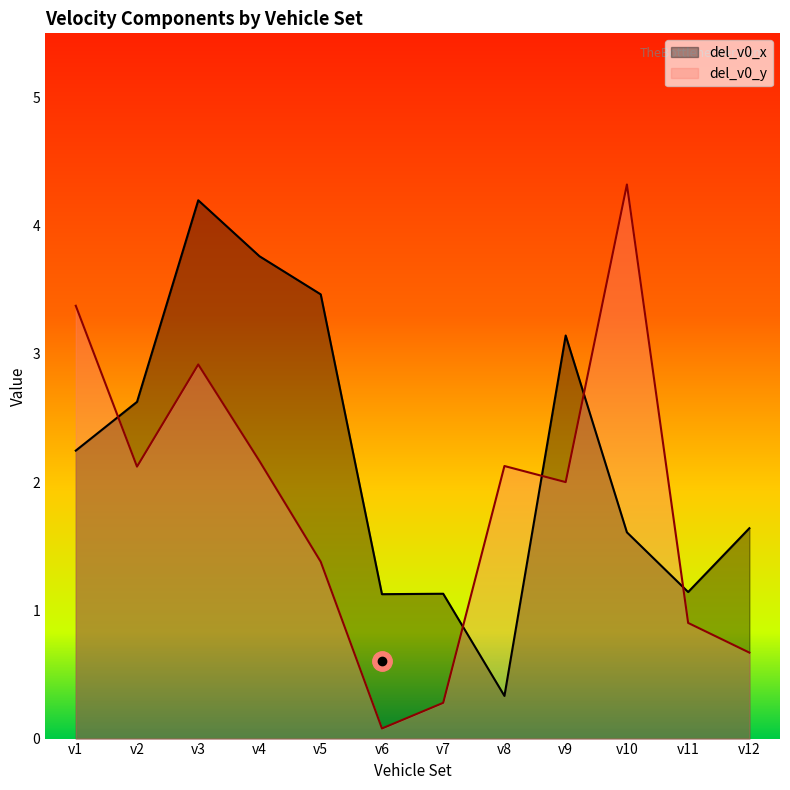

What is the spread (max minus min) of values at v9?

1.1